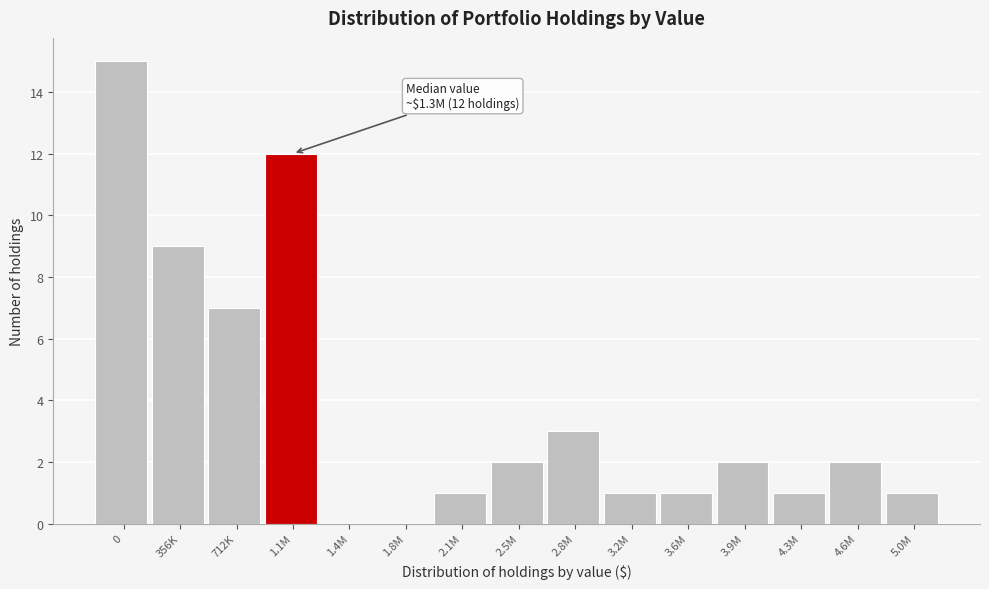

Reading right to left, list all the values displayed in this chart.

5.0M=1	4.6M=2	4.3M=1	3.9M=2	3.6M=1	3.2M=1	2.8M=3	2.5M=2	2.1M=1	1.8M=0	1.4M=0	1.1M=12	712K=7	356K=9	0=15